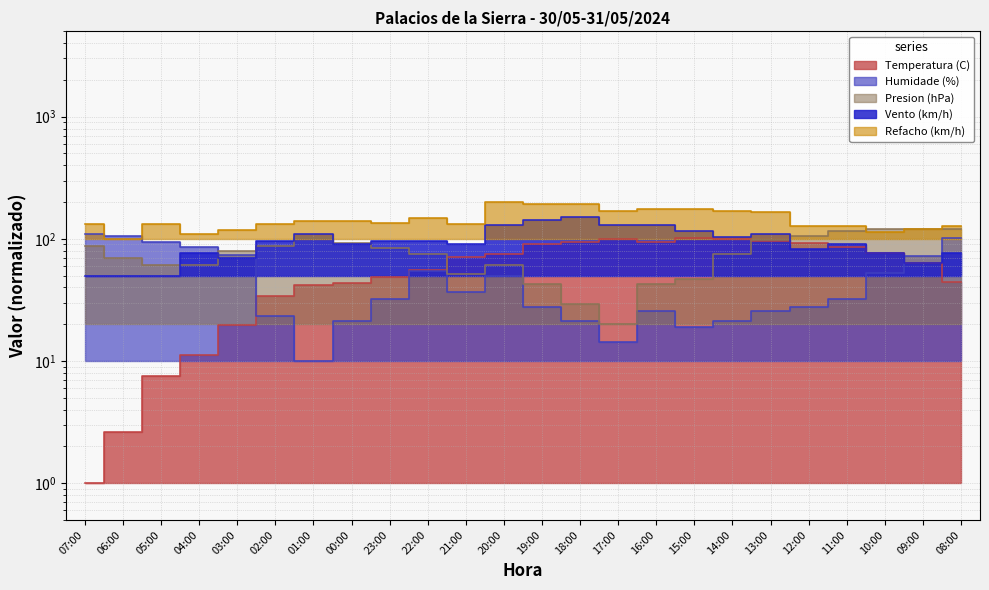

At which category is the sum across all series the highest?

20:00